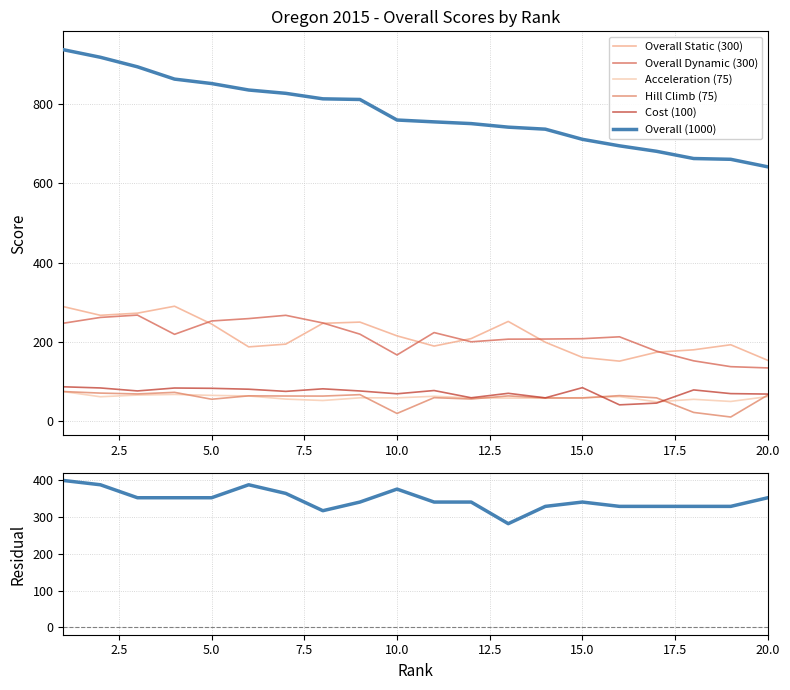

What is the smallest value displayed?

10.9